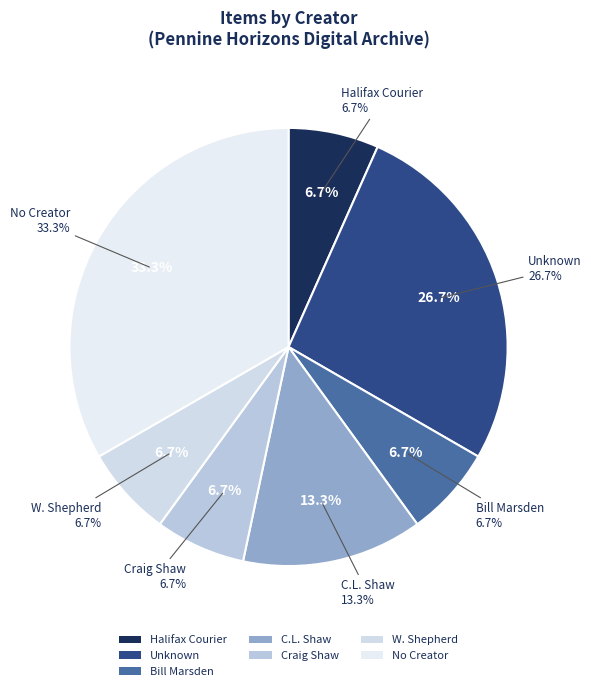

Count the number of slices in the pie.

7